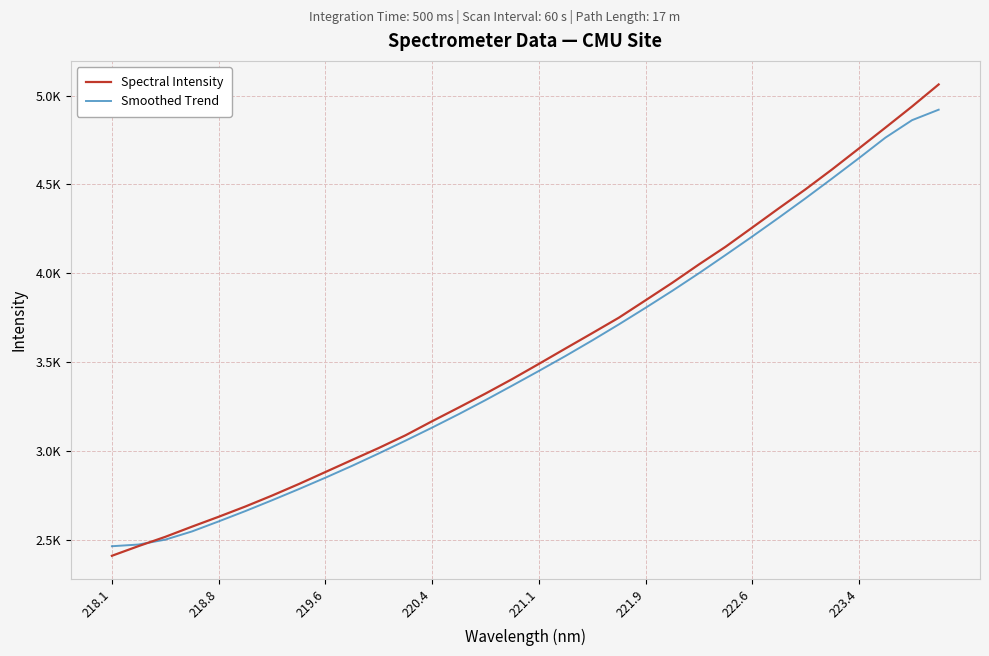

Does the chart have visible grid lines?

Yes